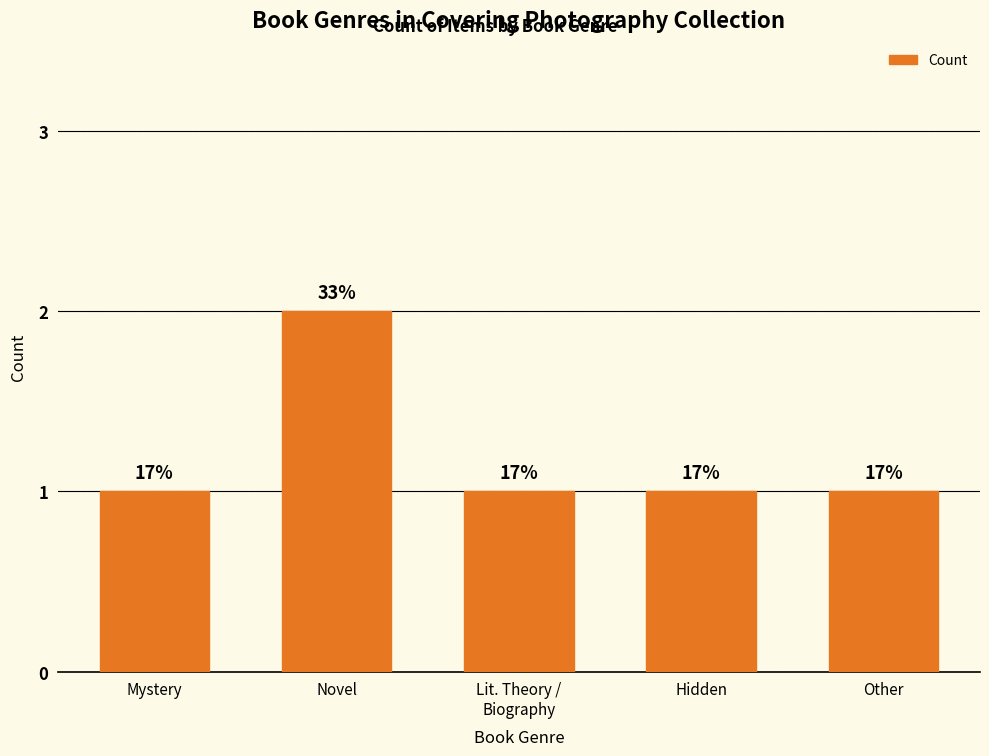

What is the value of the 5th bar from the left?

1